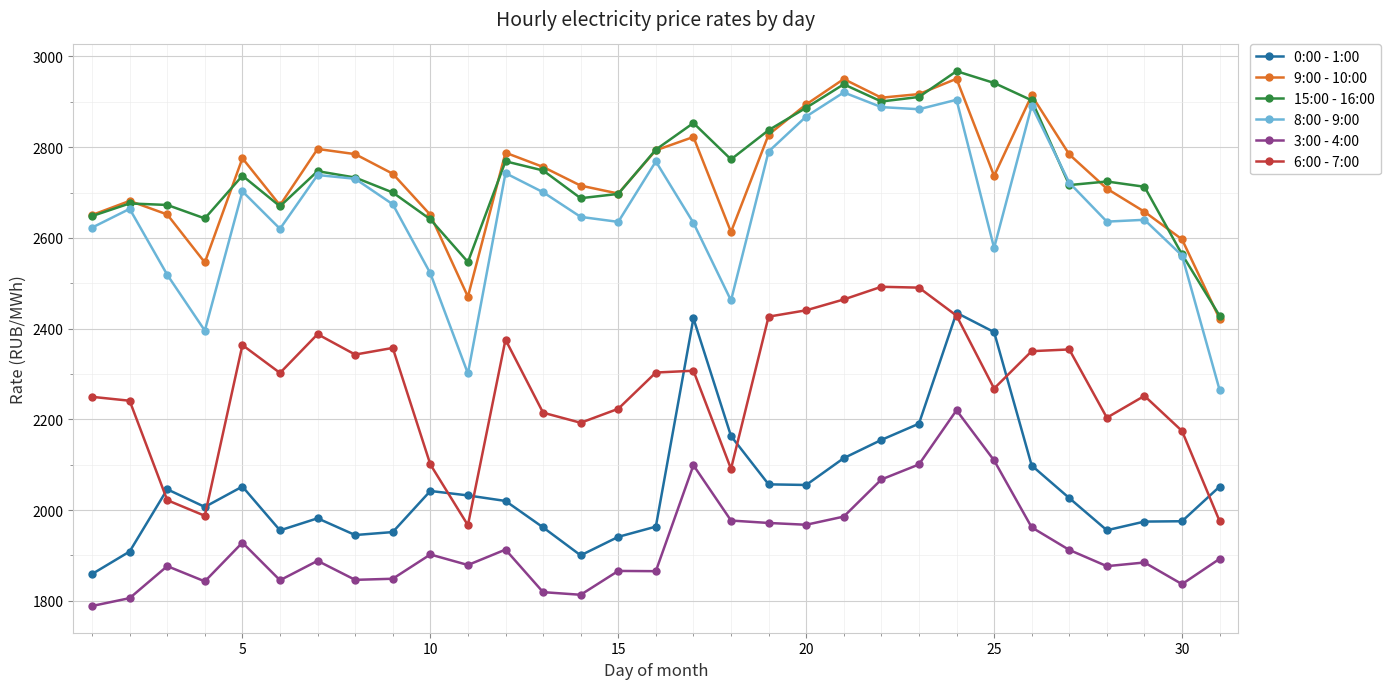

True or false: 8:00 - 9:00 has more than 0 interior local peaks.

True